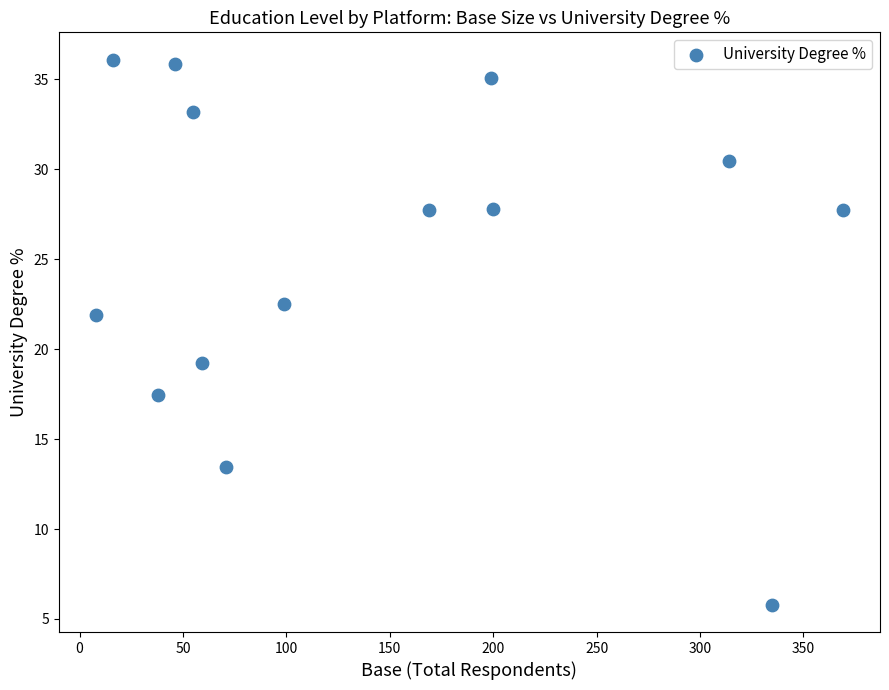

What Y value in the scatter plot is closest to 20?

19.2